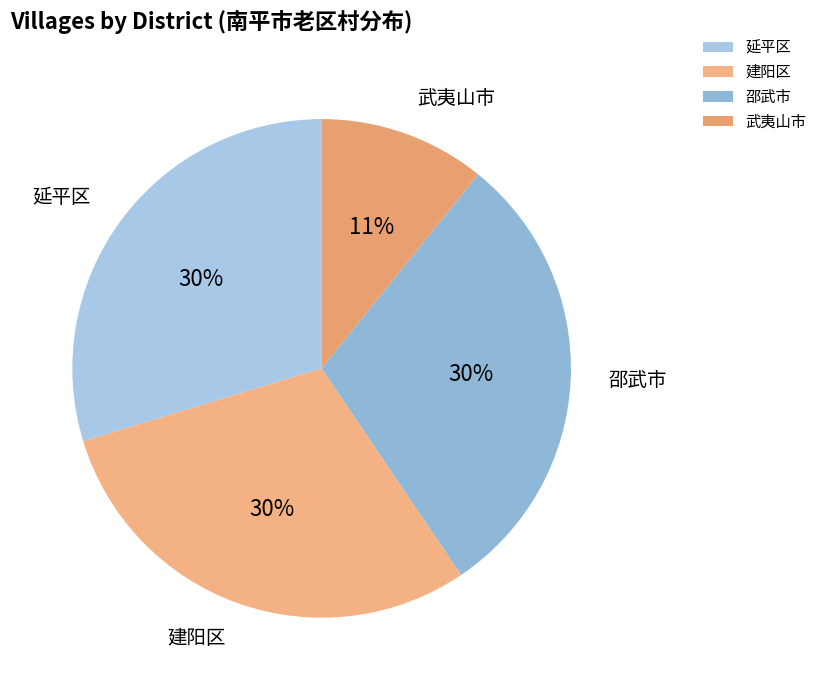

Combined, do 武夷山市 and 邵武市 account for over 50%?

No